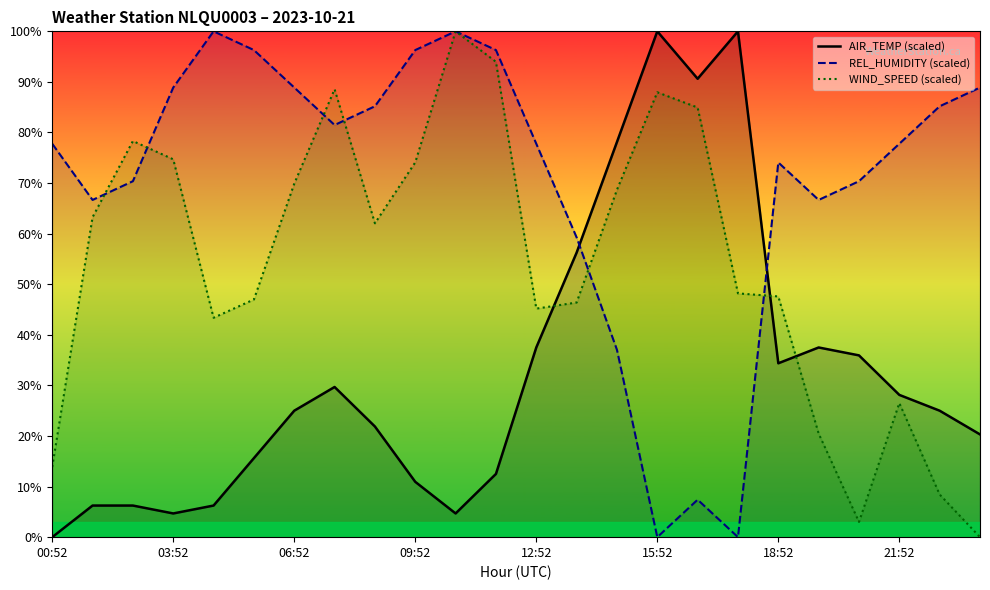

Which series ends up on top after the final intersection of AIR_TEMP (scaled) and WIND_SPEED (scaled)?

AIR_TEMP (scaled)